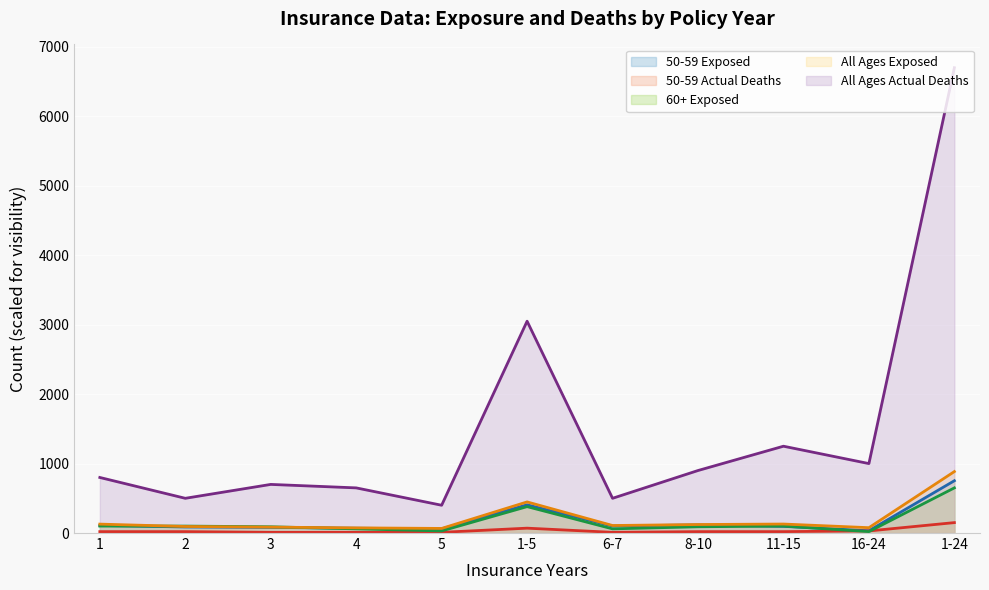

True or false: All Ages Actual Deaths and 60+ Exposed intersect in this chart.

False